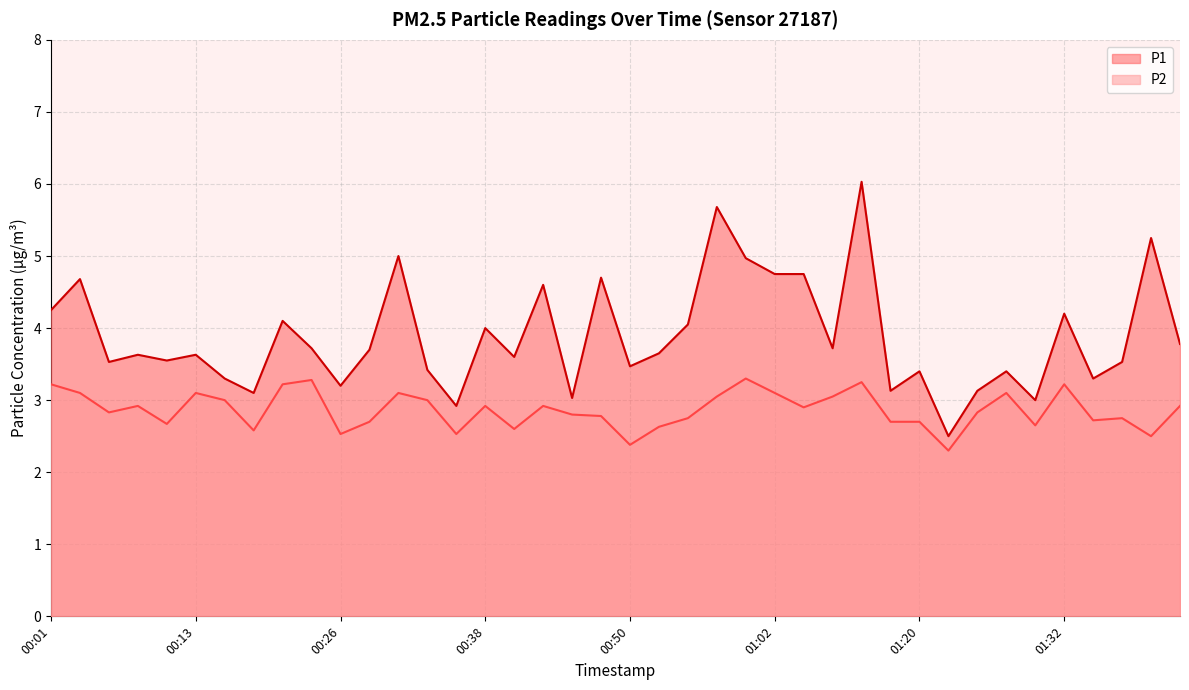

Is the value of P1 at 00:52 greater than the value of P2 at 01:37?

Yes